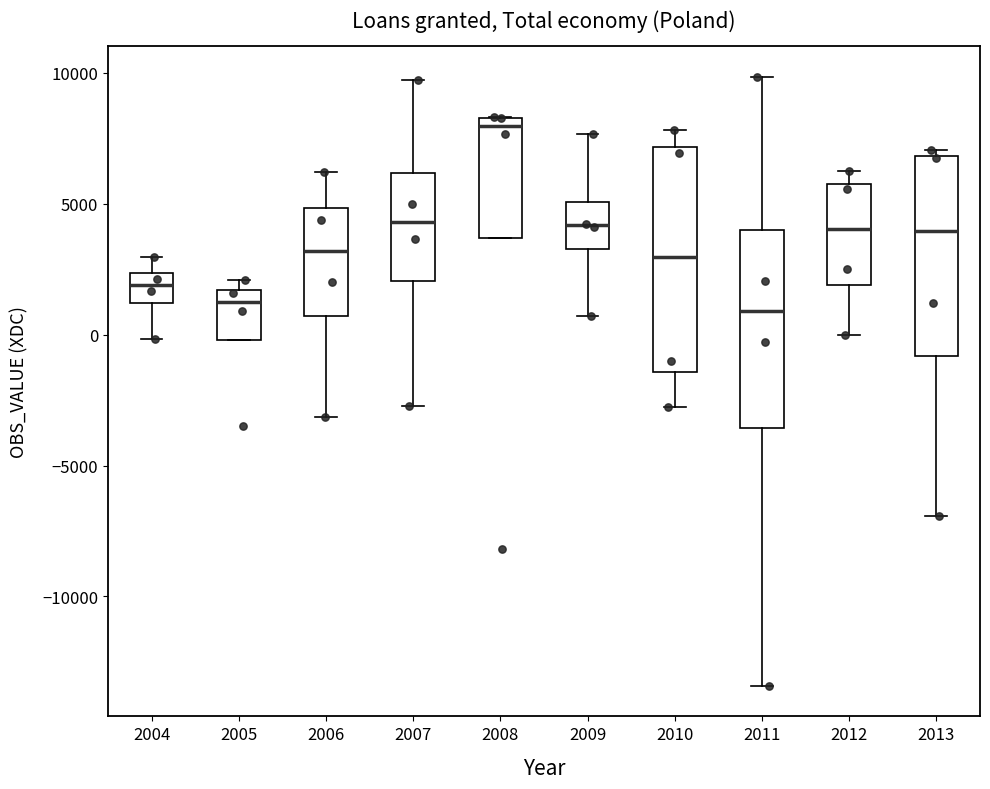

Reading left to right, read every box against the y-axis: the position of its median line, the range the box covers, and the ends of its whiskers. The values are not printed on the chart, so give them approximately, as read against the axis.

2004: median 2000, box 1000 to 2500, whiskers 0 to 3000
2005: median 1500 (just below the box's upper edge), box 0 to 1500, whiskers 0 to 2000
2006: median 3000, box 500 to 5000, whiskers -3000 to 6000
2007: median 4500, box 2000 to 6000, whiskers -2500 to 9500
2008: median 8000, box 3500 to 8500, whiskers 3500 to 8500
2009: median 4000, box 3500 to 5000, whiskers 500 to 7500
2010: median 3000, box -1500 to 7000, whiskers -3000 to 8000
2011: median 1000, box -3500 to 4000, whiskers -13500 to 10000
2012: median 4000, box 2000 to 6000, whiskers 0 to 6500
2013: median 4000, box -1000 to 7000, whiskers -7000 to 7000 (just above the box's upper edge)